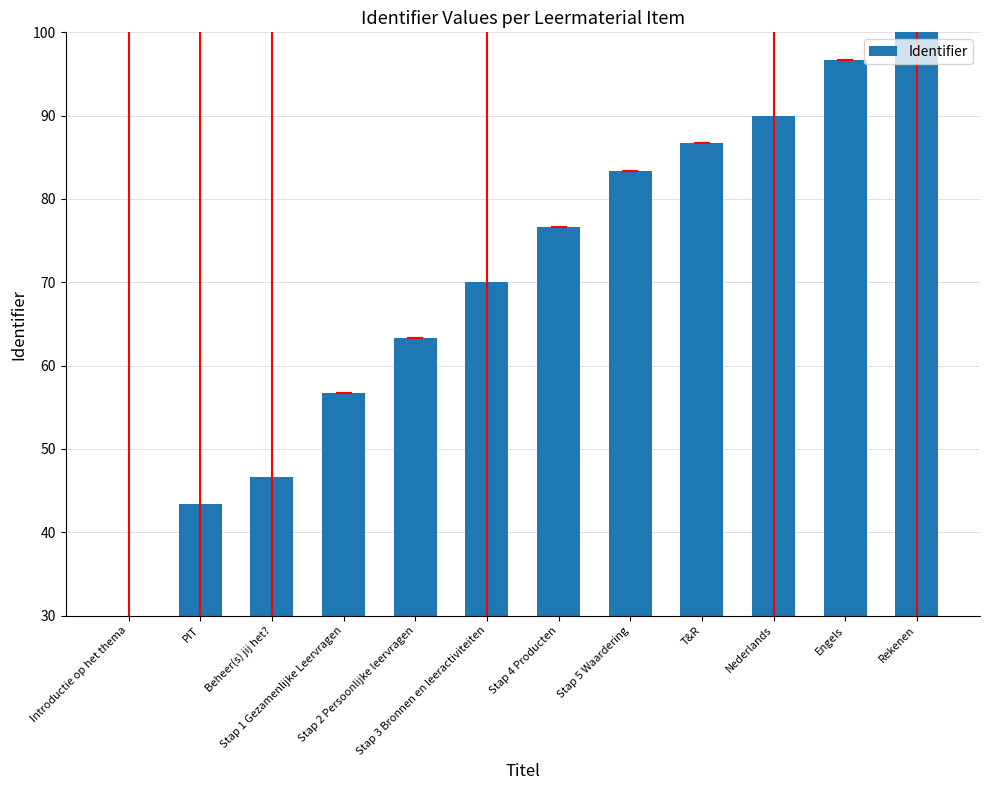

What position from the right is Rekenen?

1